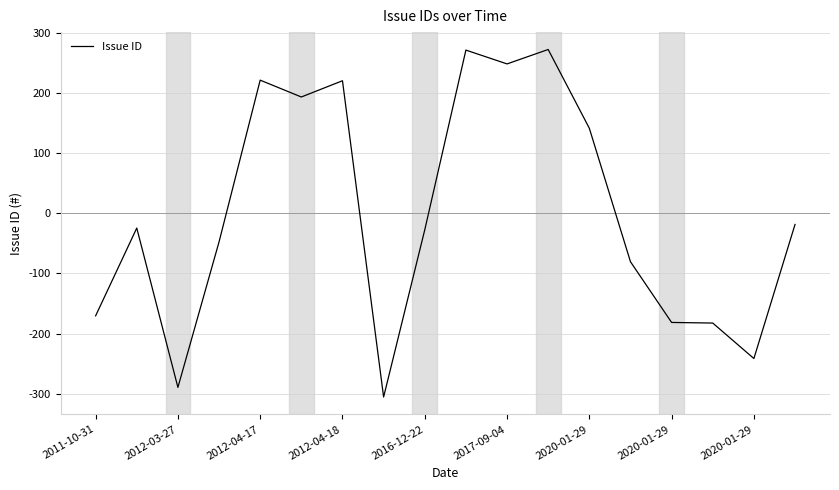

What is the difference between the maximum and second lowest values?

562.0